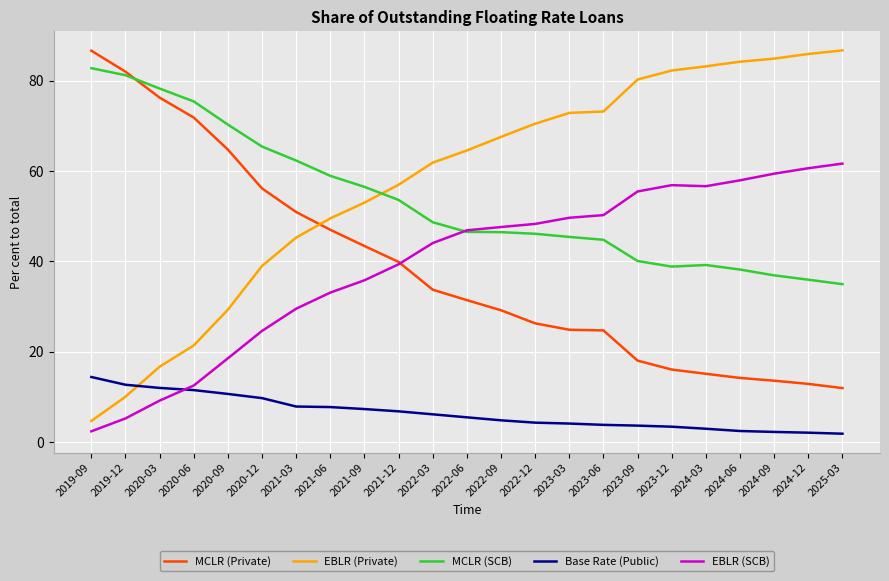

True or false: EBLR (Private) and EBLR (SCB) cross at least once.

False